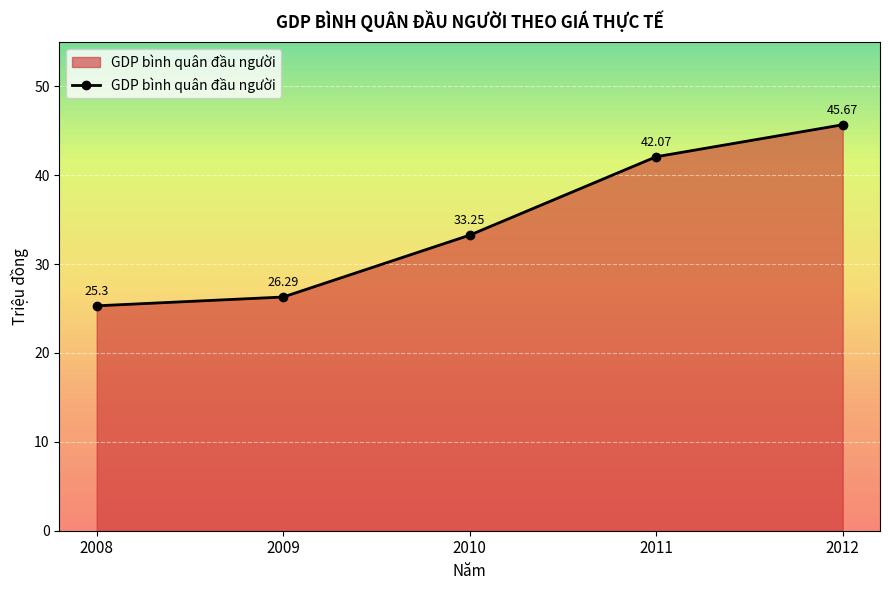

What is the change in value from 2009 to 2012?

+19.4